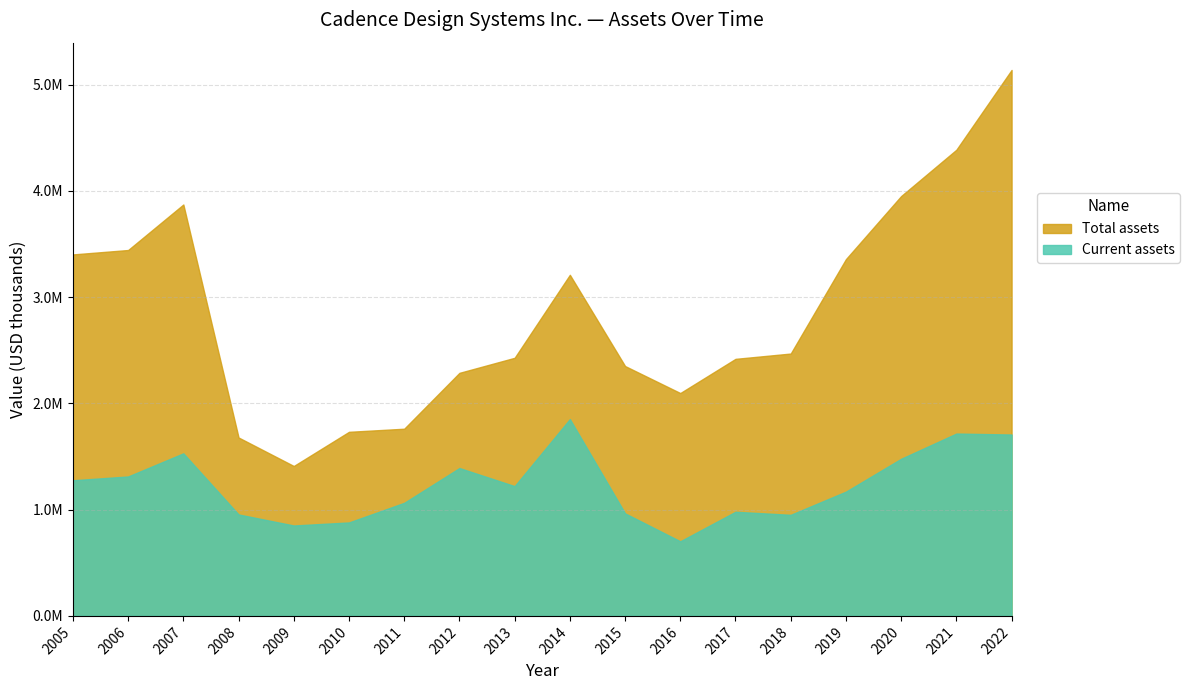

Reading left to right, transcribe all the data shown in this chart.

Current assets: 1276302	1312005	1529563	954548	850747	879406	1063983	1391235	1221091	1851735	964761	702034	979988	951092	1169343	1478587	1715769	1706767
Total assets: 3401312	3442822	3871150	1678714	1410587	1732116	1761269	2287003	2428601	3209556	2351015	2096908	2418714	2468654	3357225	3950785	4386299	5137071